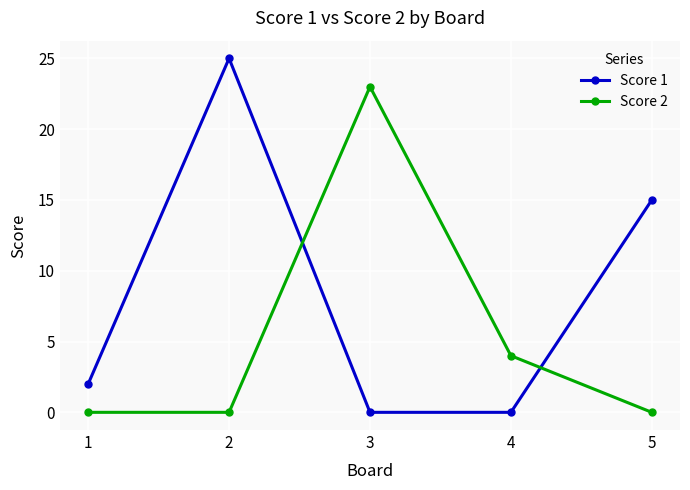

Count the number of data series in this chart.

2